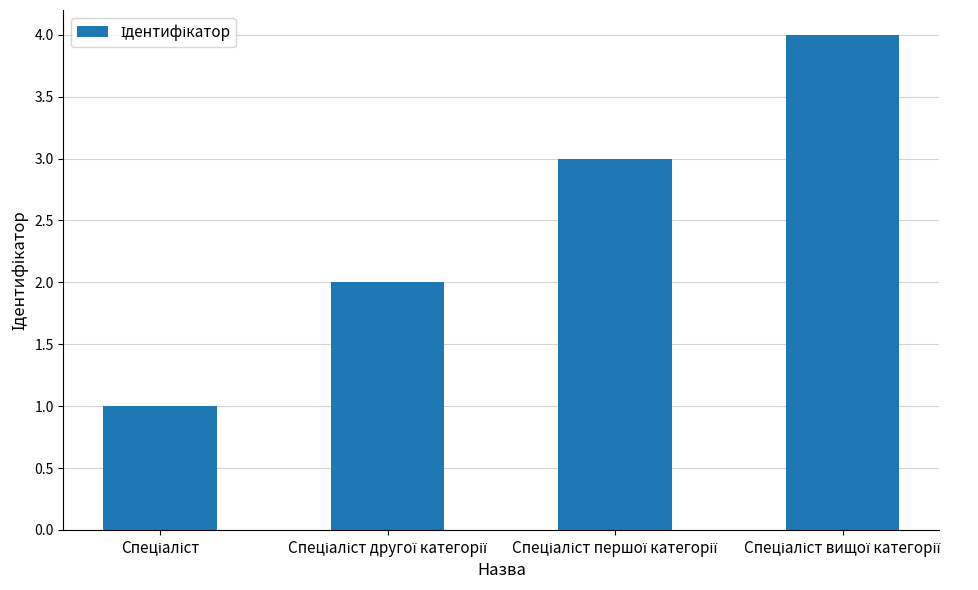

What is the smallest value displayed?

1